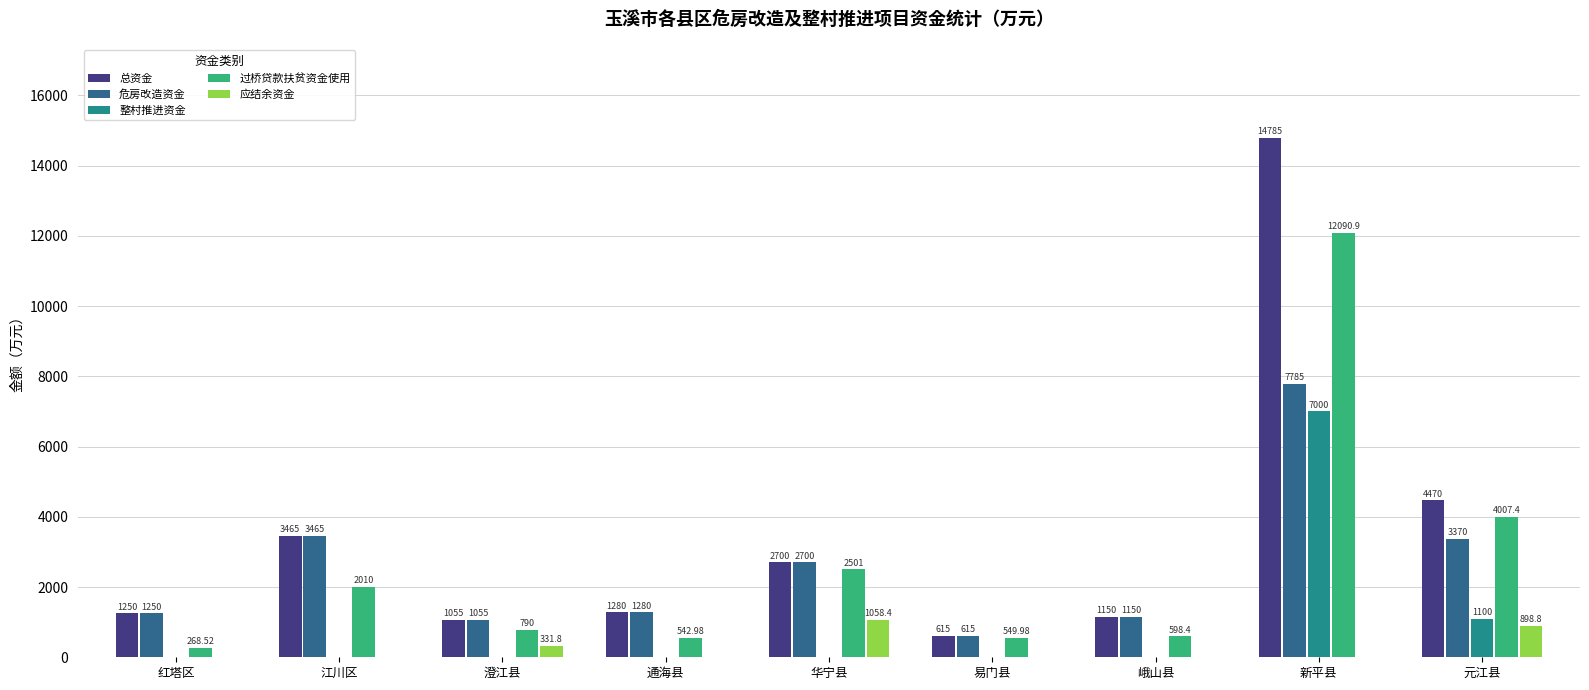

Are the bars horizontal?

No